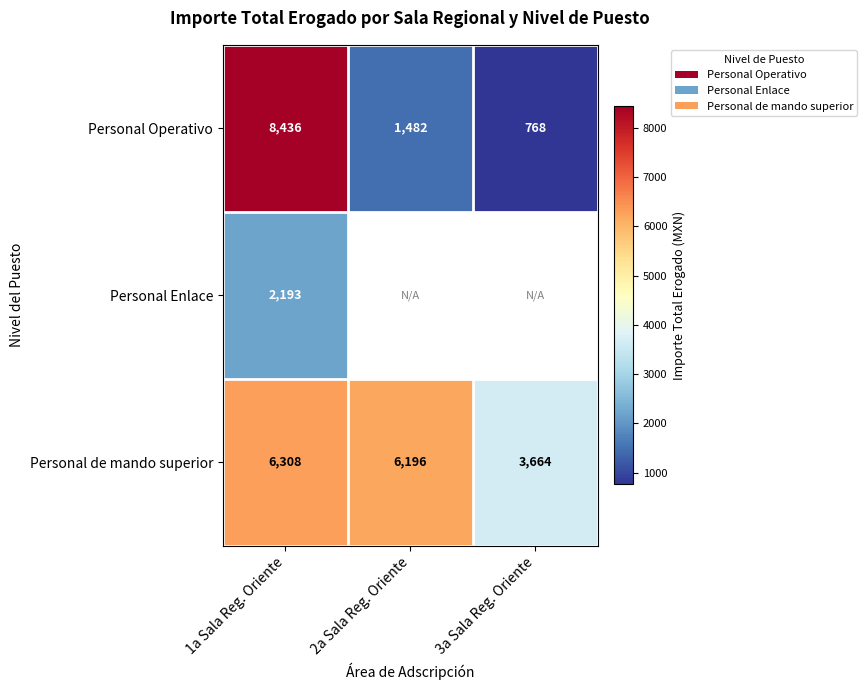

What is the sum of the Personal Operativo values at 2a Sala Reg. Oriente and 1a Sala Reg. Oriente?

9918